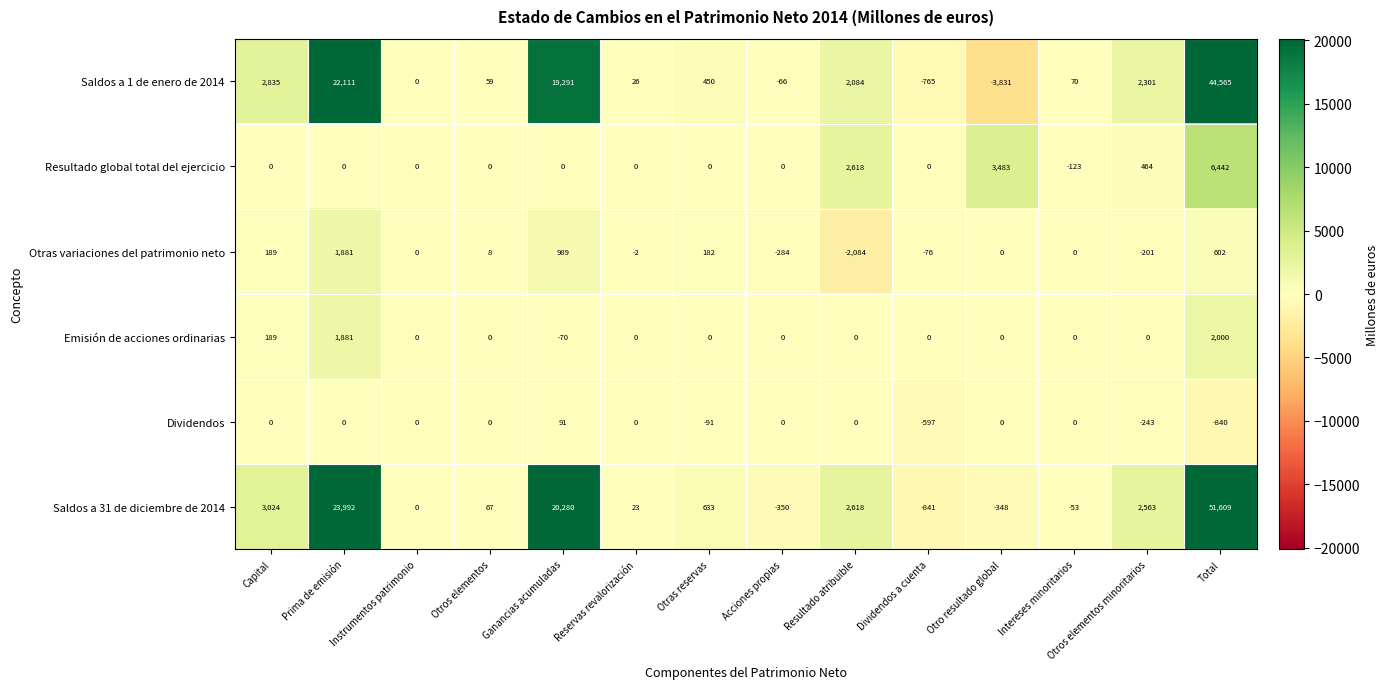

At which category is the sum across all series the highest?

Total